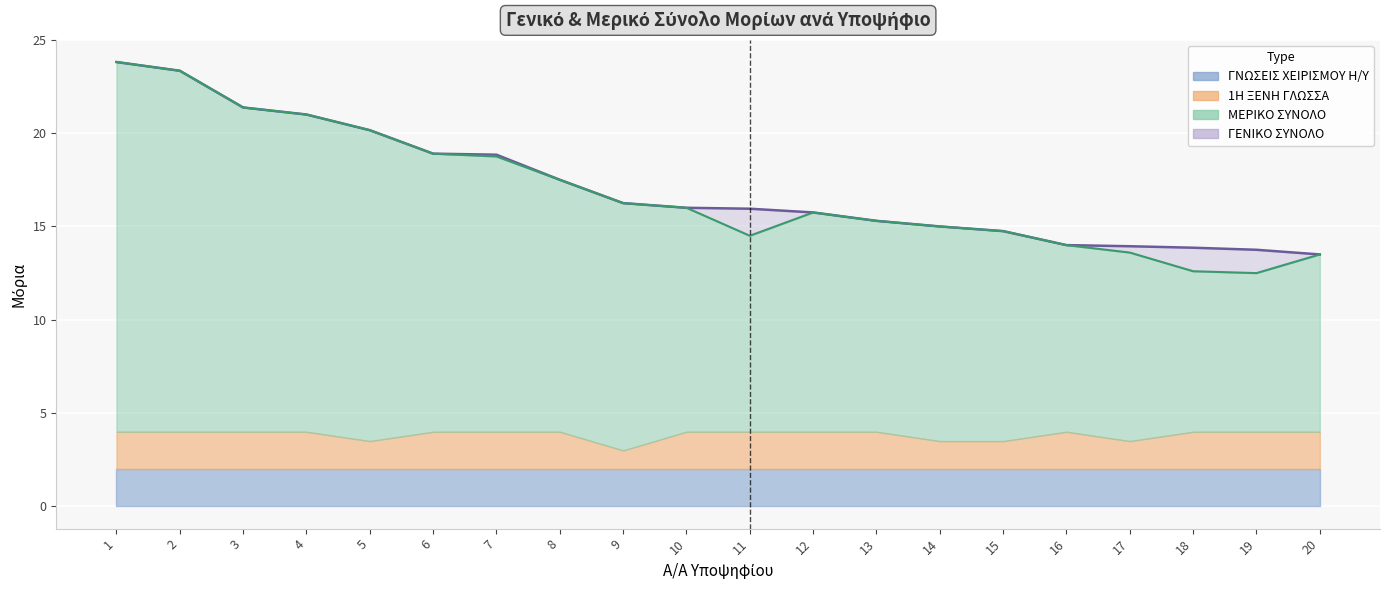

How many data points in ΓΕΝΙΚΟ ΣΥΝΟΛΟ are less than 16?

10